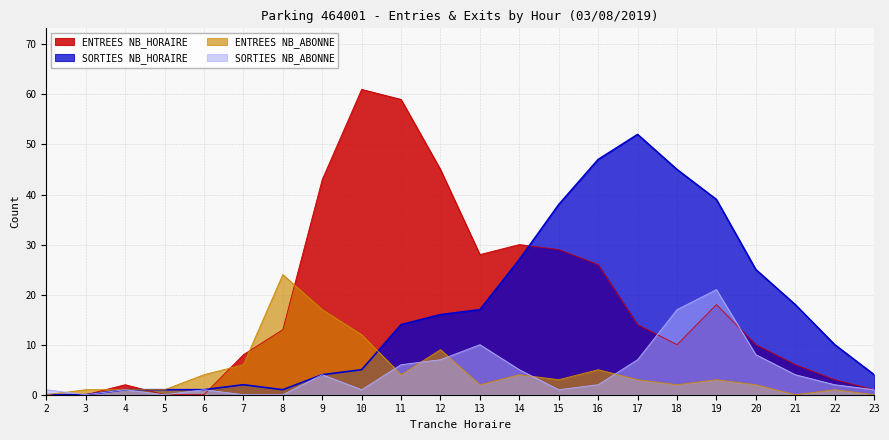

Does the chart have visible grid lines?

Yes